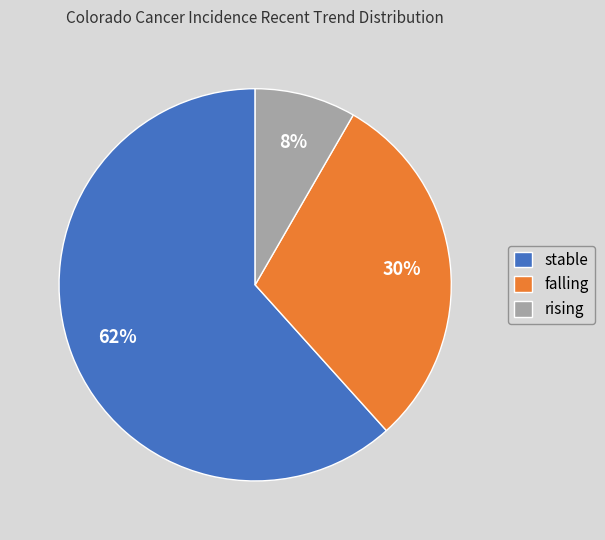

Which category has the biggest portion of the pie?

stable